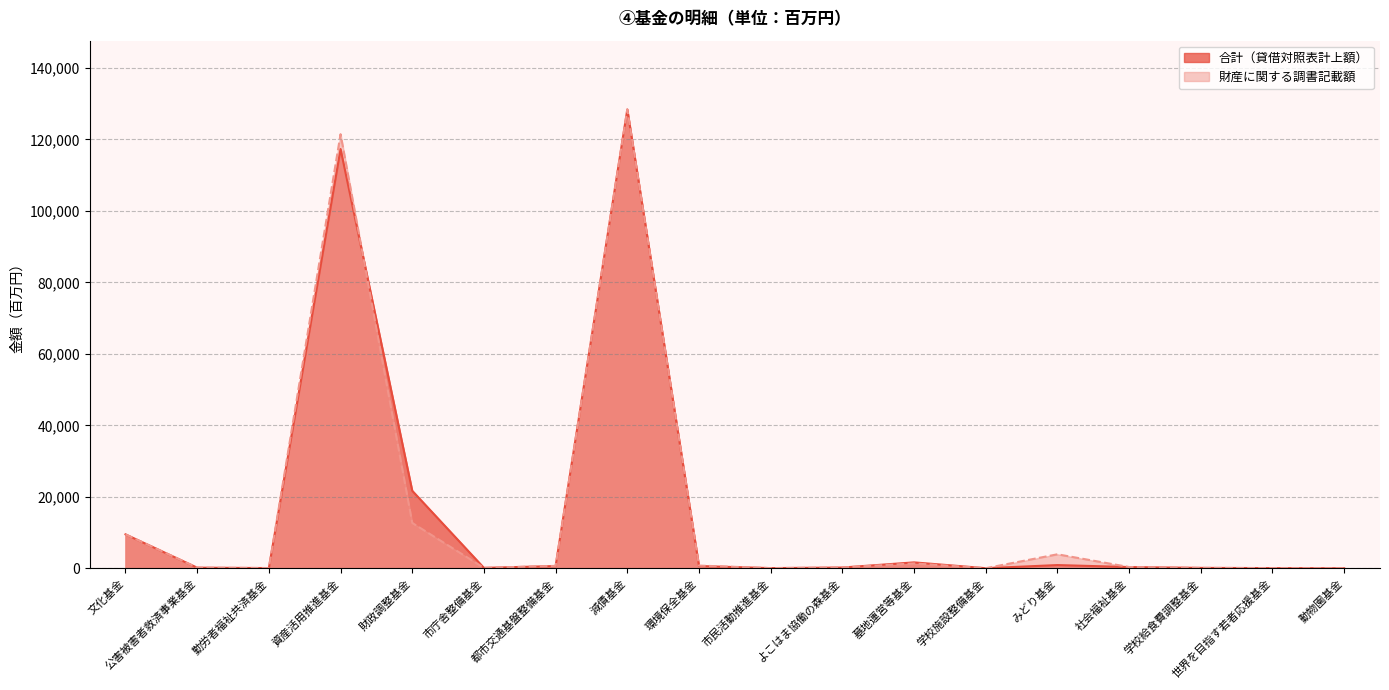

Rank the series by their maximum value, from highest to lowest.

合計（貸借対照表計上額）, 財産に関する調書記載額